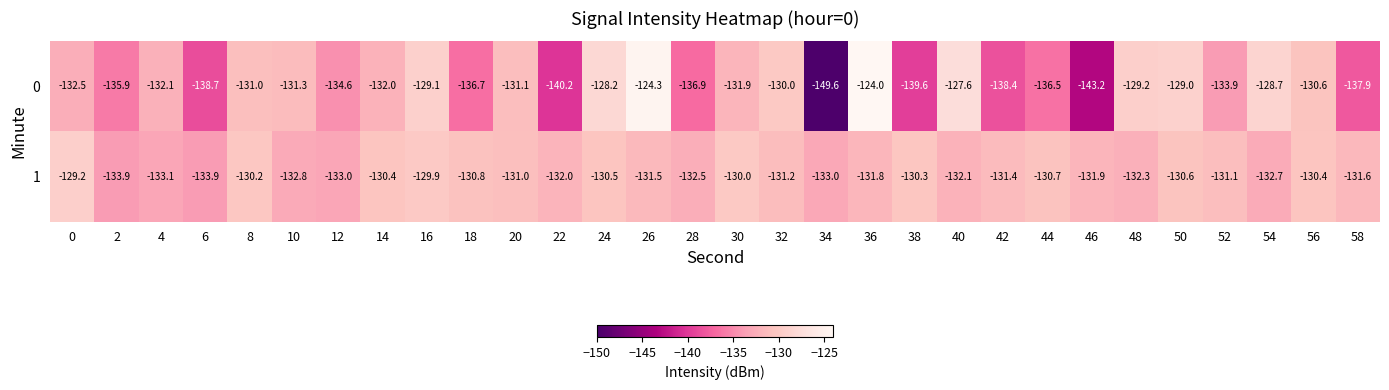

Which series has the largest total across all categories?

1